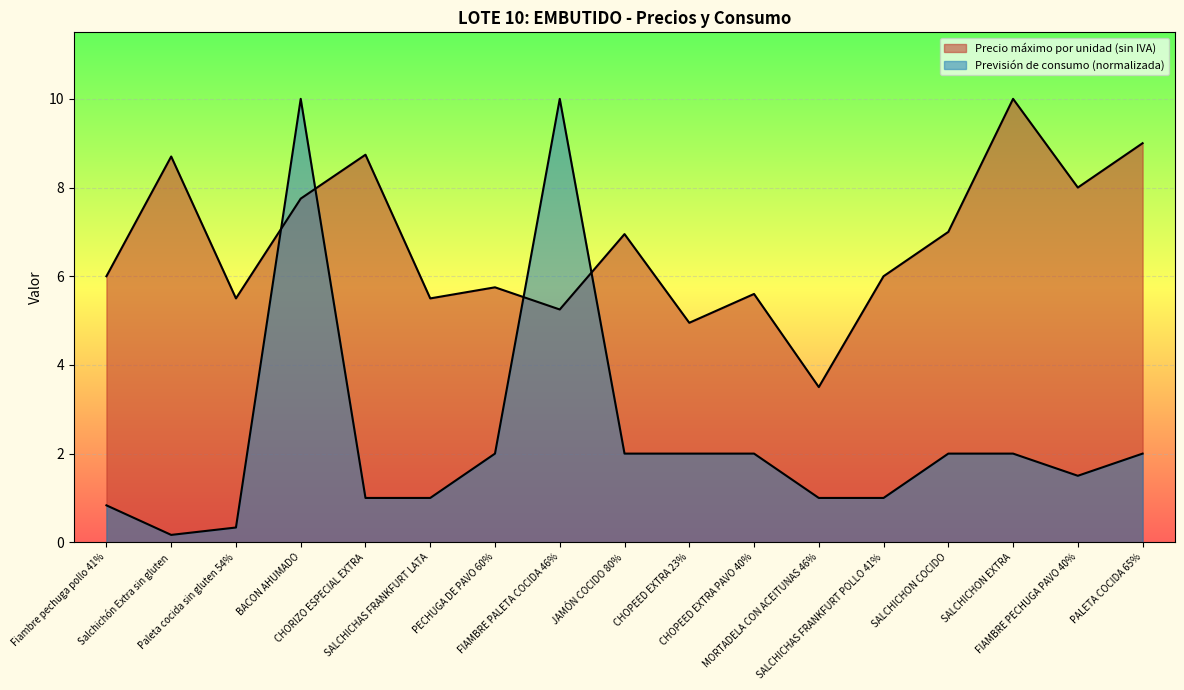

Between which two adjacent categories do Precio máximo por unidad (sin IVA) and Previsión de consumo first intersect?

Paleta cocida sin gluten 54% and BACON AHUMADO